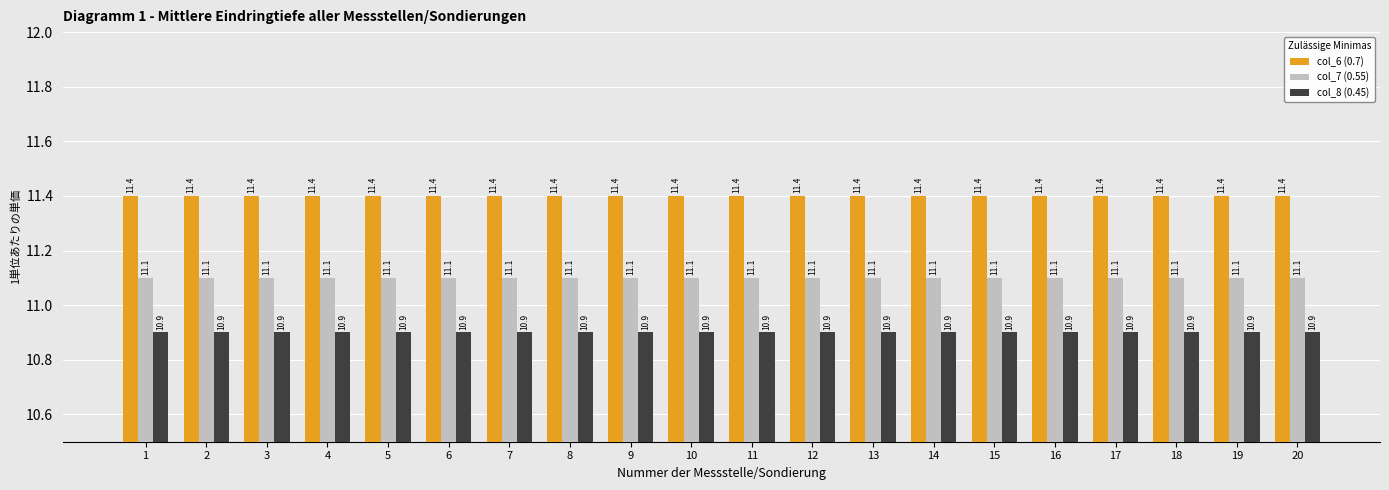

What is the spread (max minus min) of values at 14?

0.5